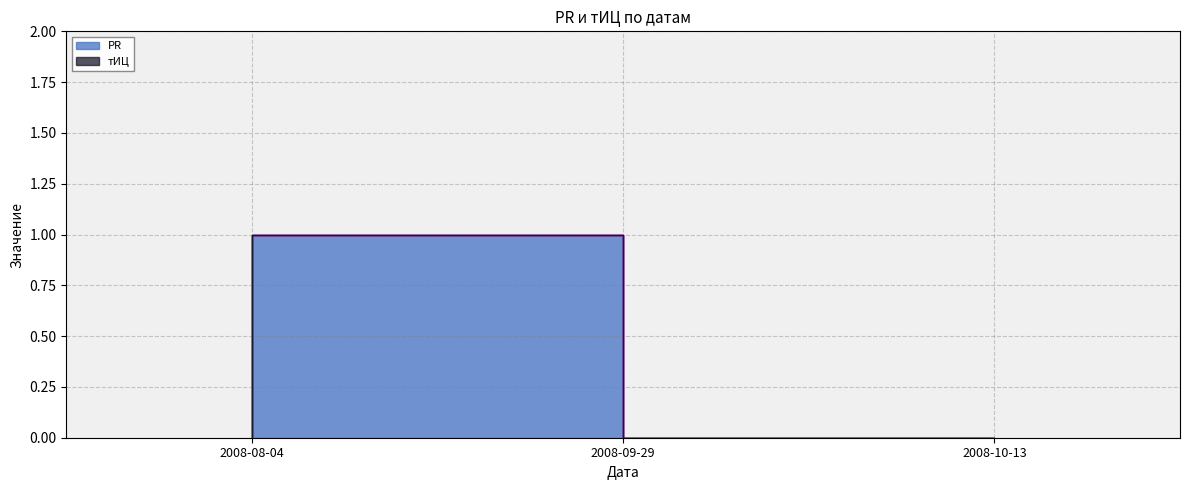

Rank the categories by value from lowest to highest.

2008-08-04, 2008-10-13, 2008-09-29